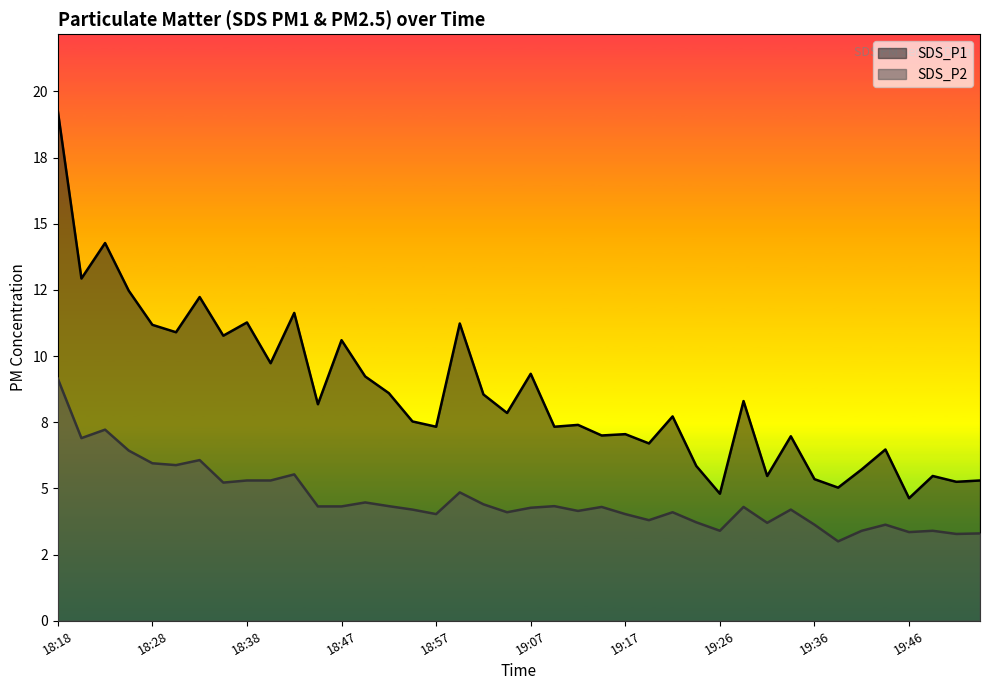

Which category has the highest value across all series?

18:18